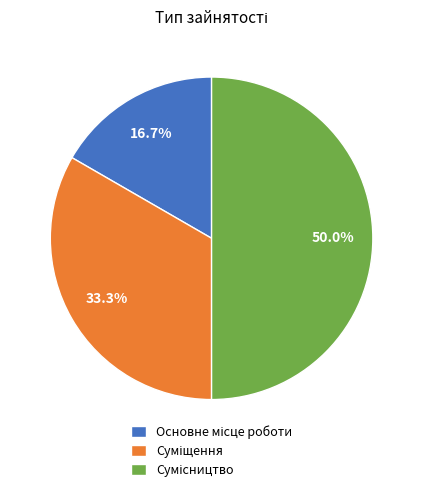

Is there a majority slice in this chart?

No